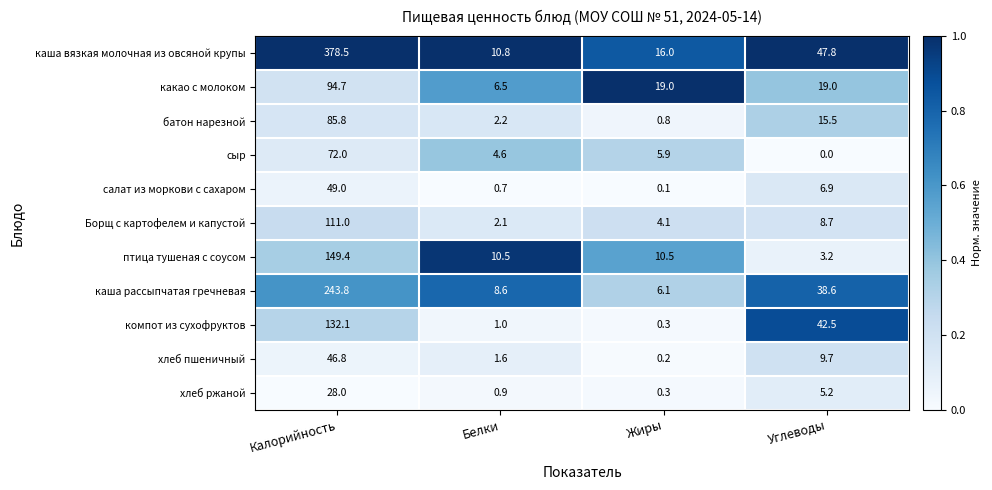

At how many categories does at least one series exceed 0?

4